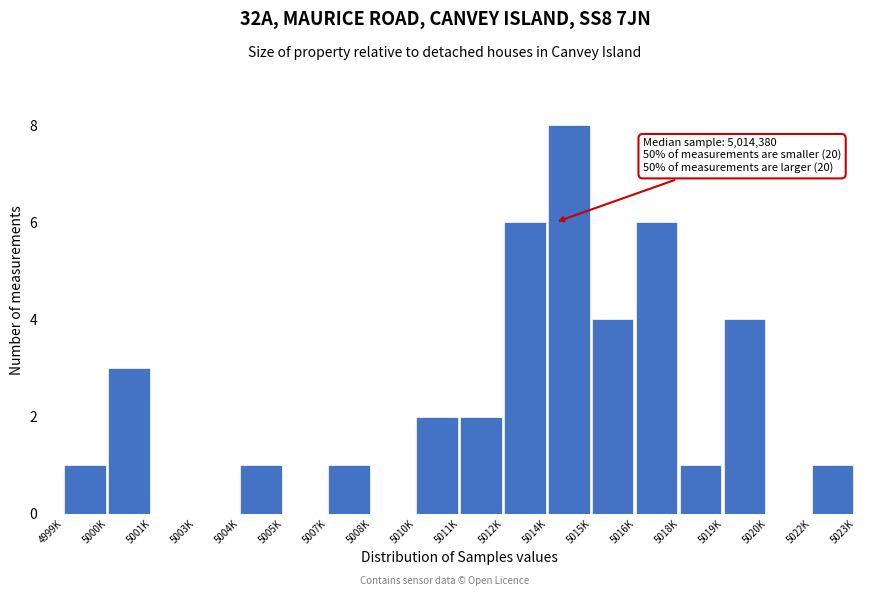

Reading left to right, what are all the values shown in this chart?

4999K=1	5000K=3	5001K=0	5003K=0	5004K=1	5005K=0	5007K=1	5008K=0	5010K=2	5011K=2	5012K=6	5014K=8	5015K=4	5016K=6	5018K=1	5019K=4	5020K=0	5022K=1